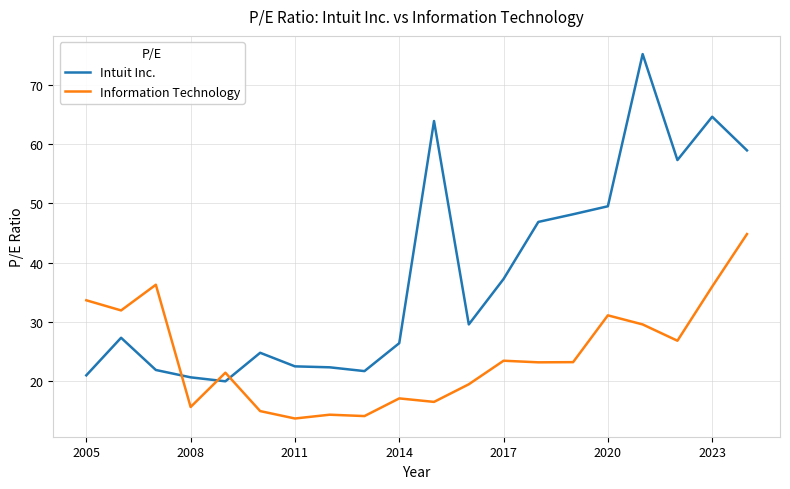

Rank the series by their maximum value, from highest to lowest.

Intuit Inc., Information Technology